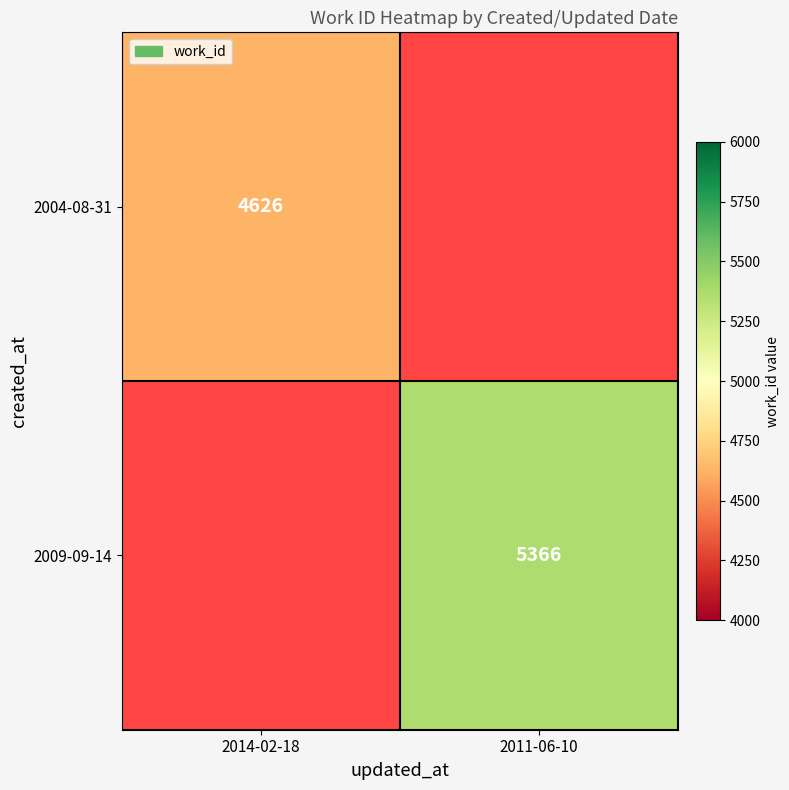

True or false: 2004-08-31 has a value of 4626 at 2014-02-18.

True